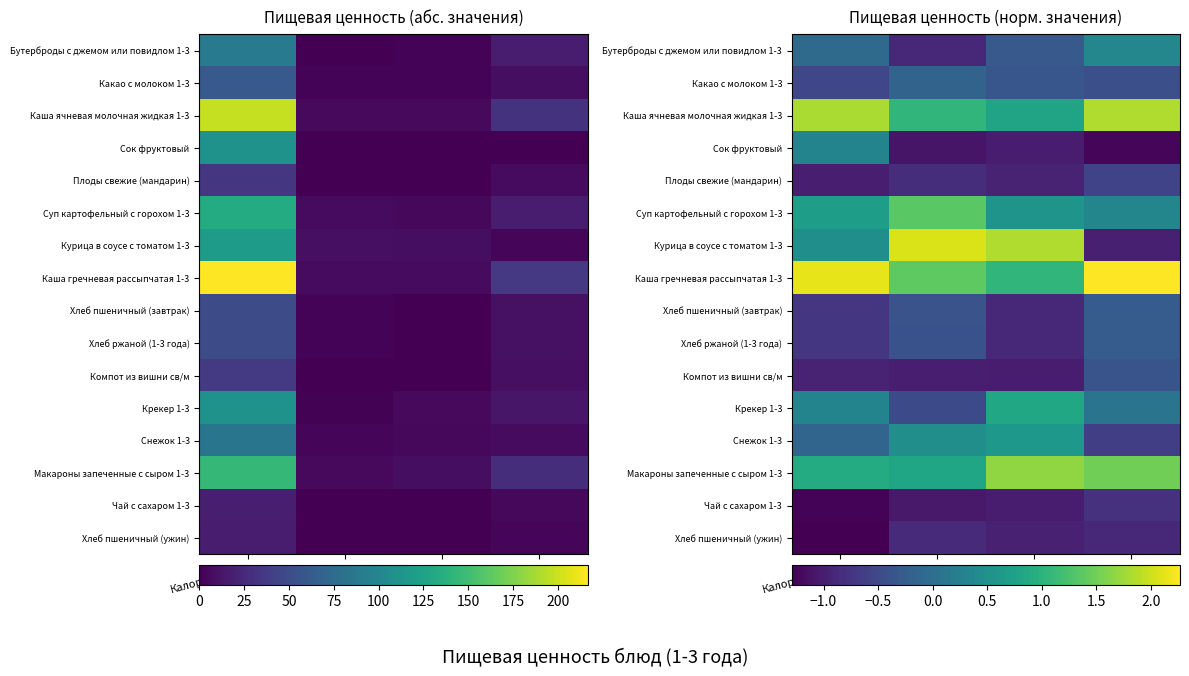

How many data points in Каша гречневая рассыпчатая 1-3 are less than 2?

2